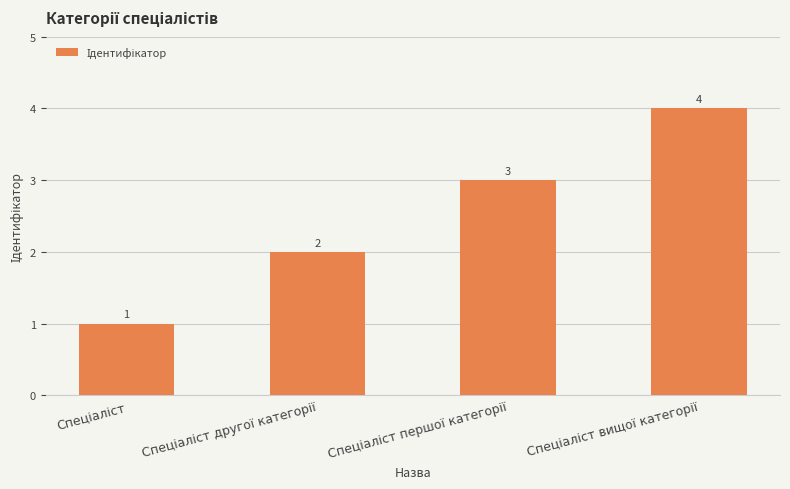

How many values are between 2 and 4?

3